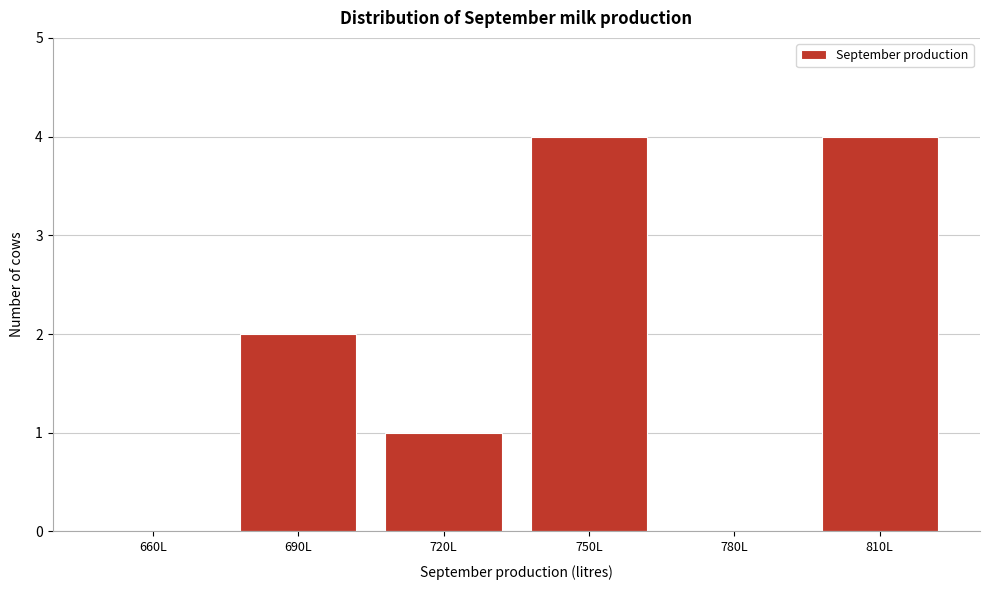

Reading left to right, list all the values displayed in this chart.

660L=0	690L=2	720L=1	750L=4	780L=0	810L=4